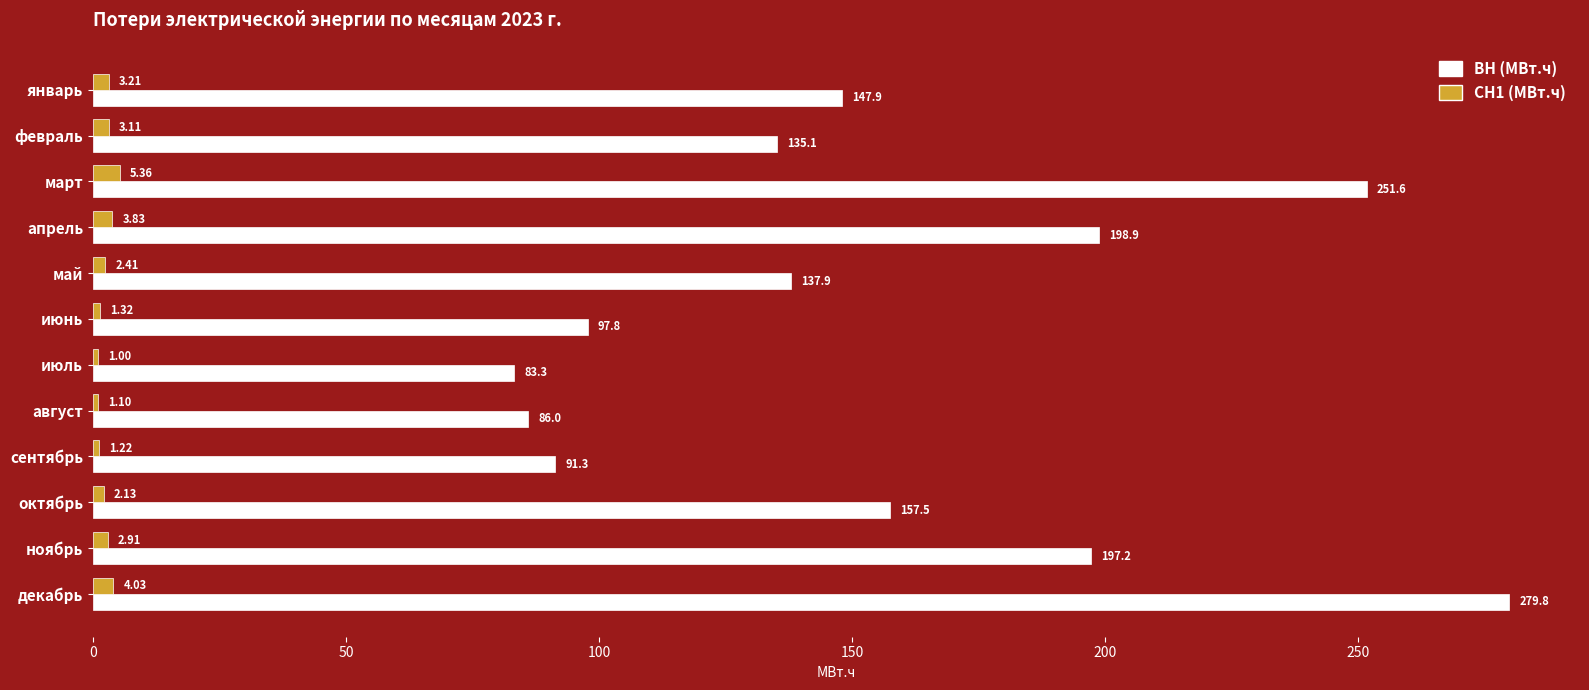

Count the number of data series in this chart.

2